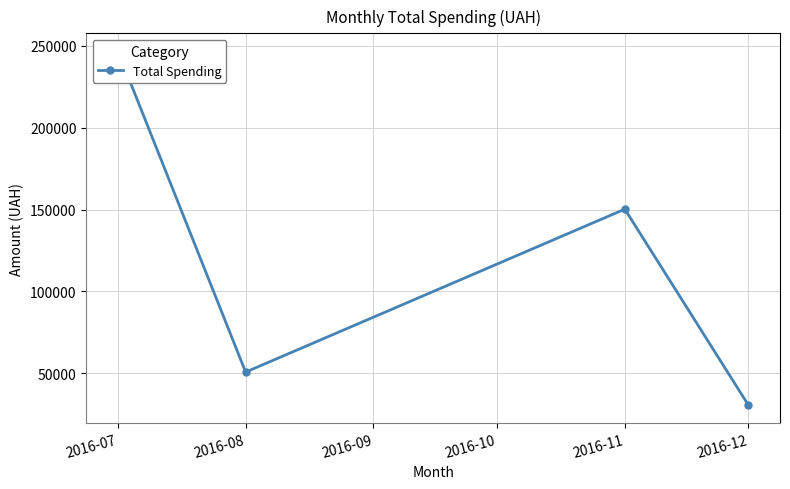

Which category has the highest value across all series?

2016-07